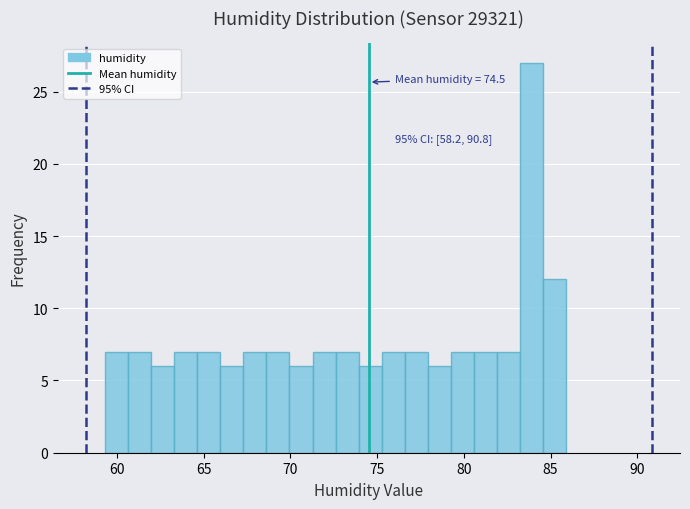

Around what value on the x-axis is the tallest bar? Give the approximate position of its centre, as read against the axis.

84.0